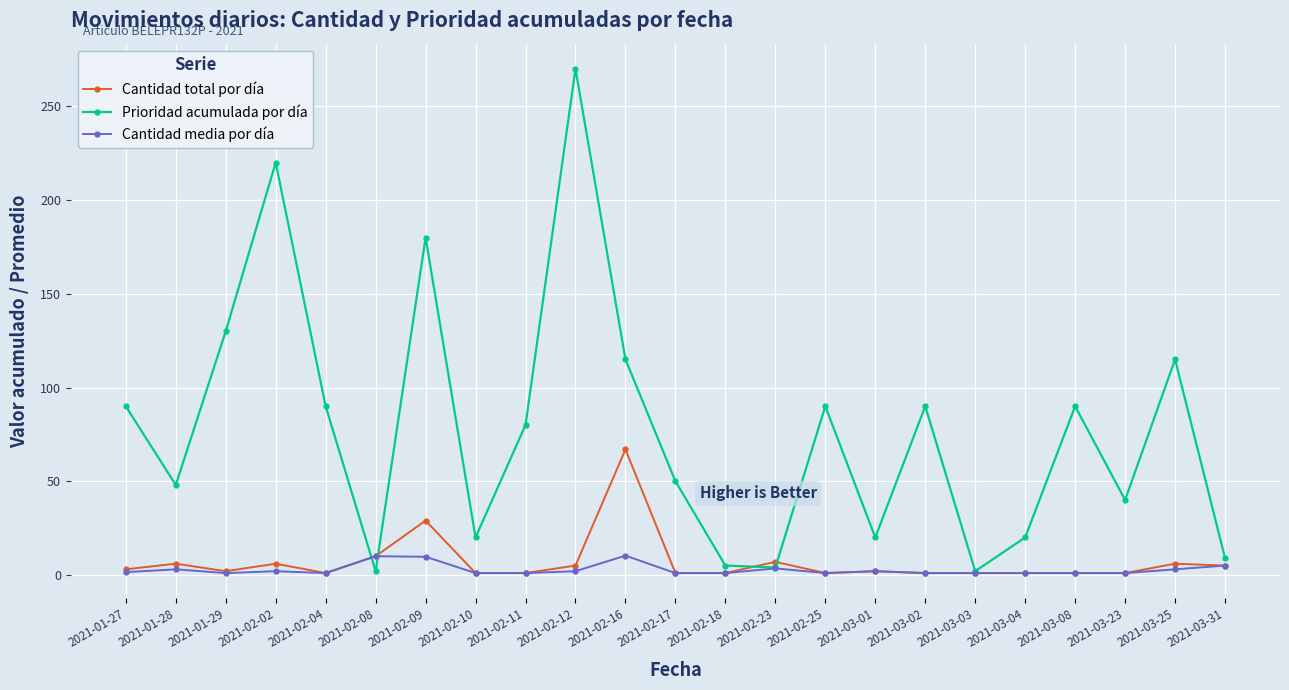

The value of Prioridad acumulada por día at 2021-02-10 is 20.0. True or false?

True